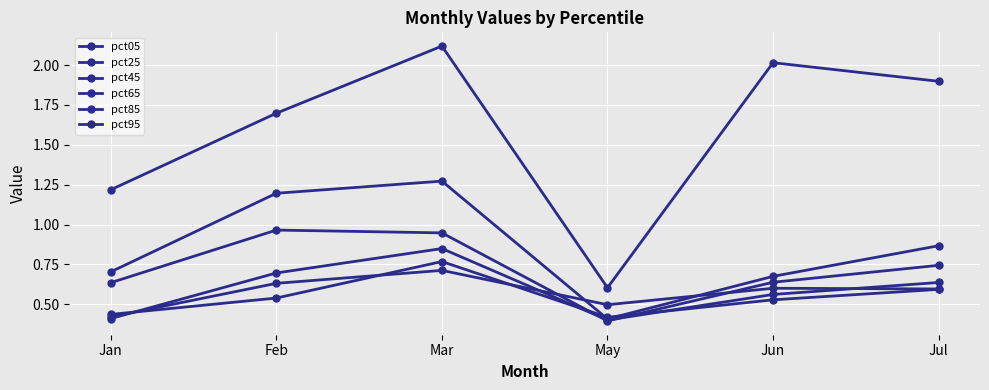

True or false: pct45 has more than 1 points higher than both neighbors.

False